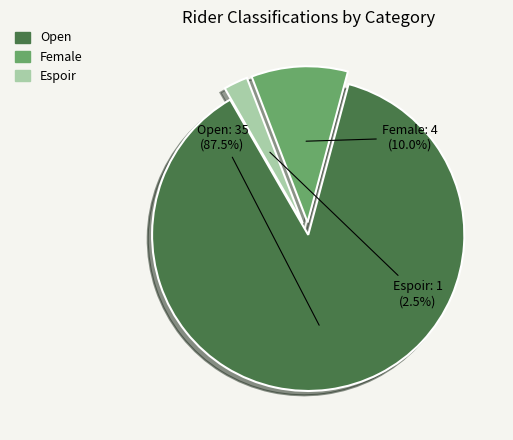

Rank the categories by value from lowest to highest.

Espoir, Female, Open